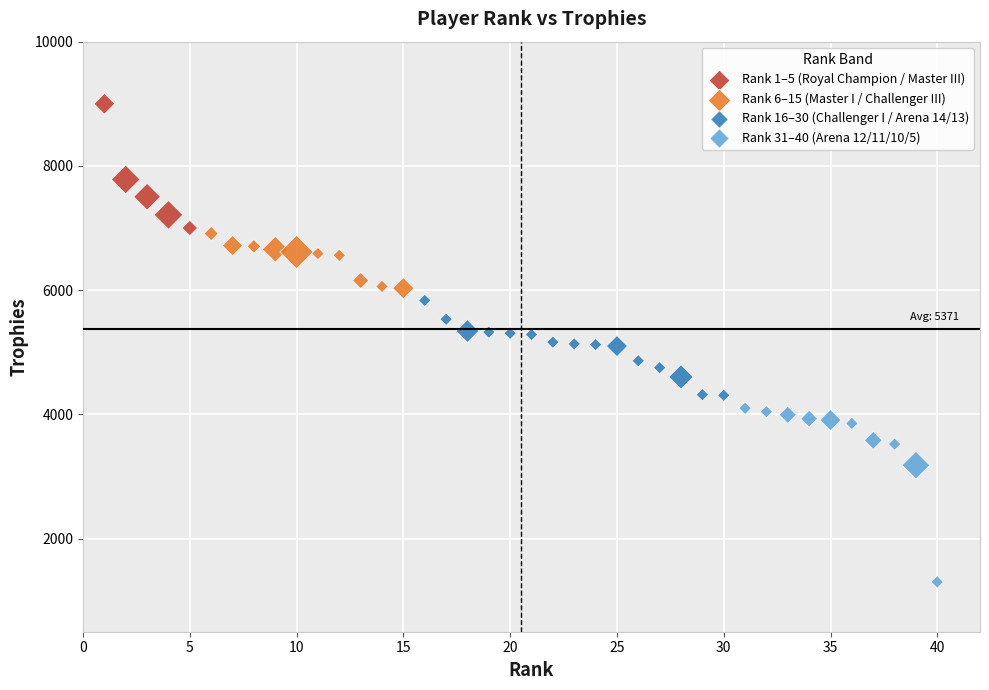

Which series reaches the maximum Y coordinate?

Rank 1–5 (Royal Champion / Master III)